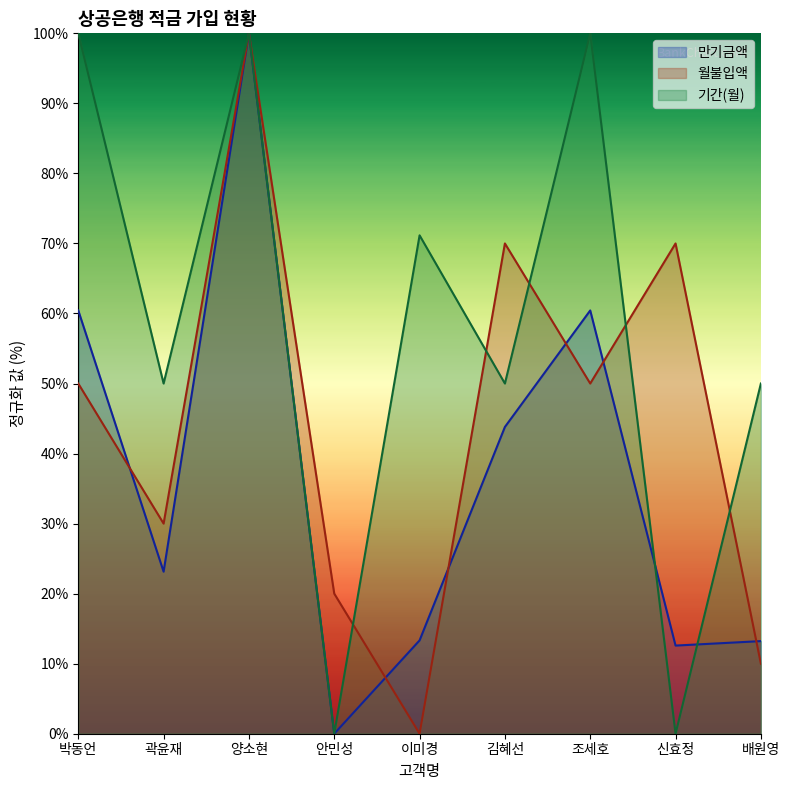

How many lines are shown in the chart?

3